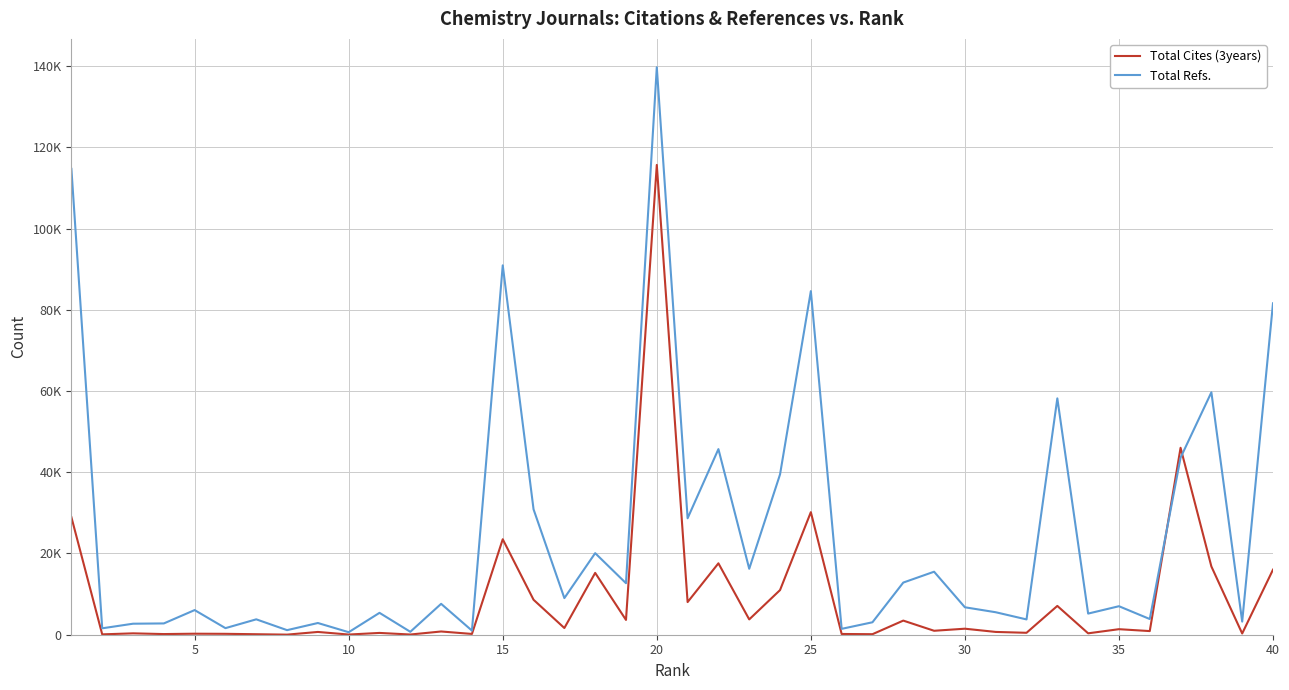

True or false: Total Cites (3years) and Total Refs. cross at least once.

True